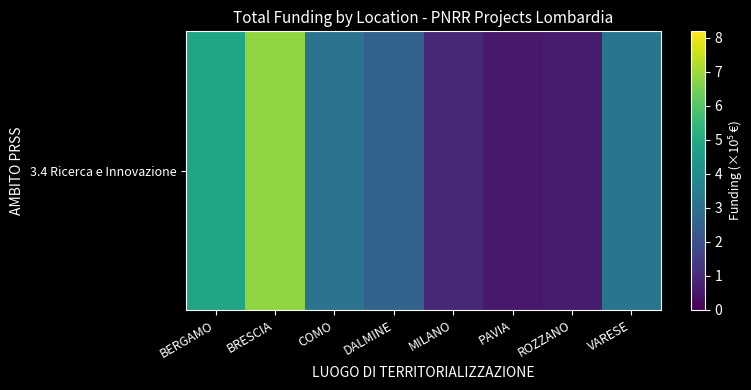

List the labels in order of value, largest first.

BRESCIA, BERGAMO, VARESE, COMO, DALMINE, MILANO, ROZZANO, PAVIA